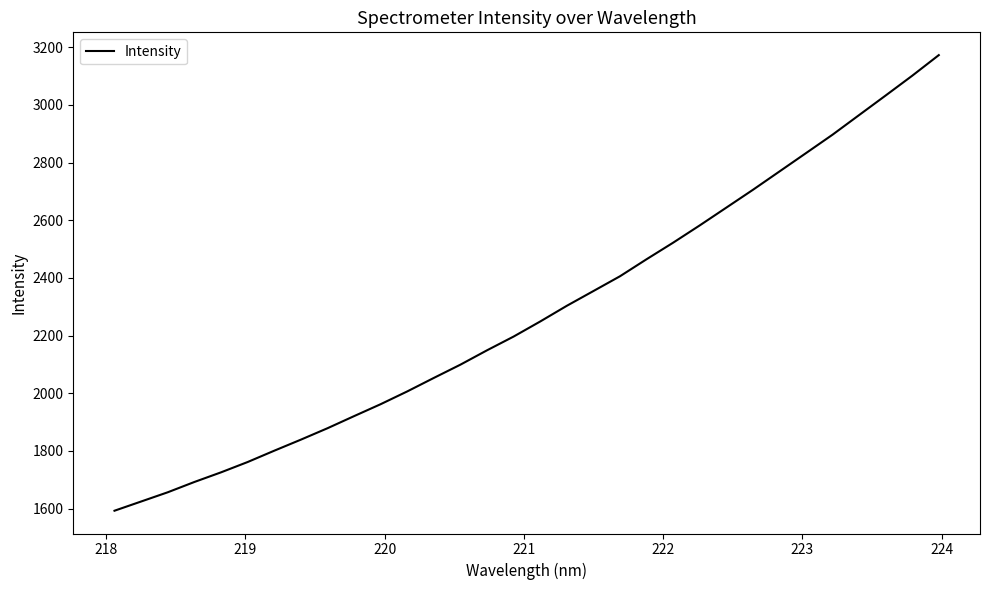

True or false: there are more than 0 points higher than both neighbors.

False